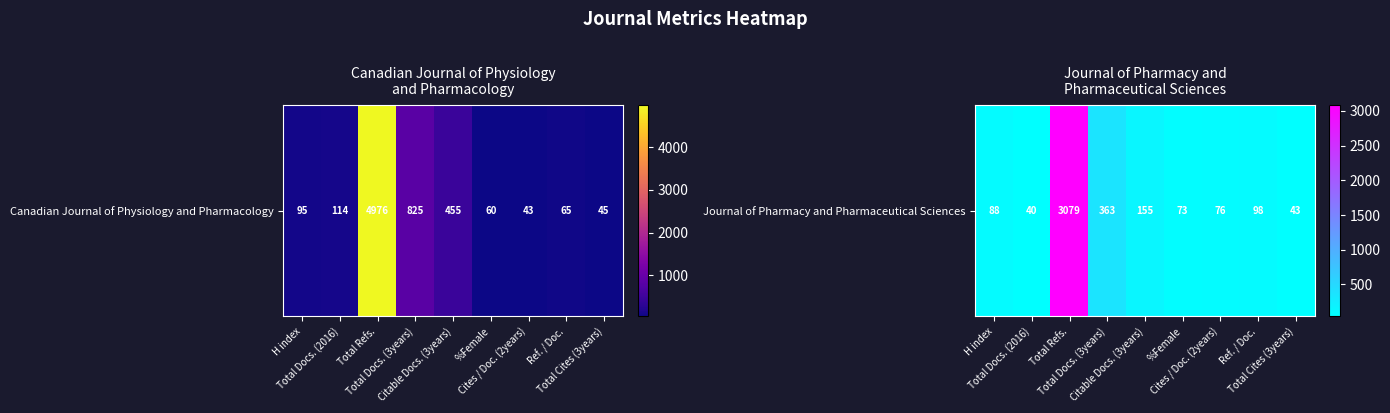

Is it true that the value at Total Docs. (2016) is 40?

True